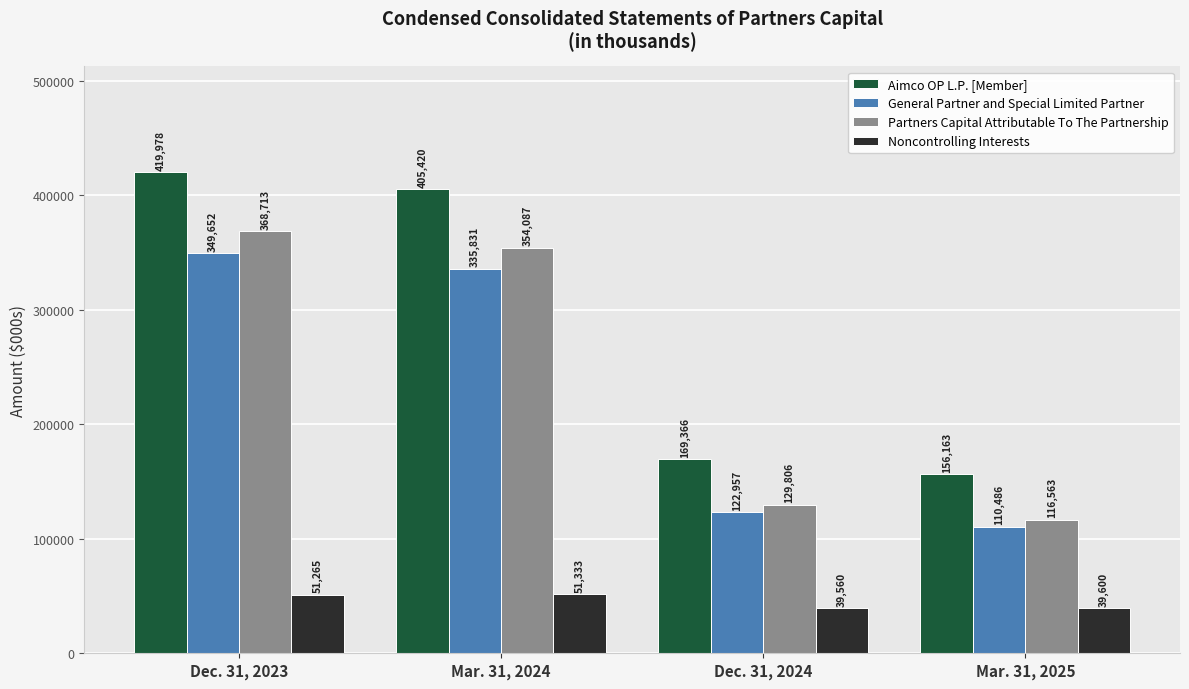

Which series has the largest range (max minus min)?

Aimco OP L.P. [Member]